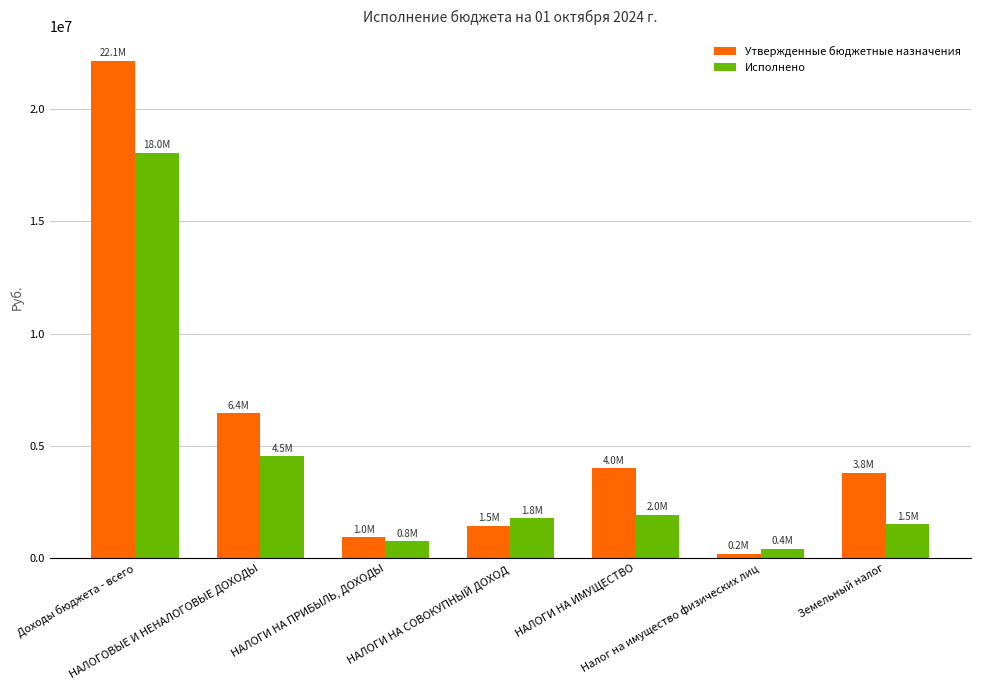

What are all the series names shown in the legend?

Утвержденные бюджетные назначения, Исполнено